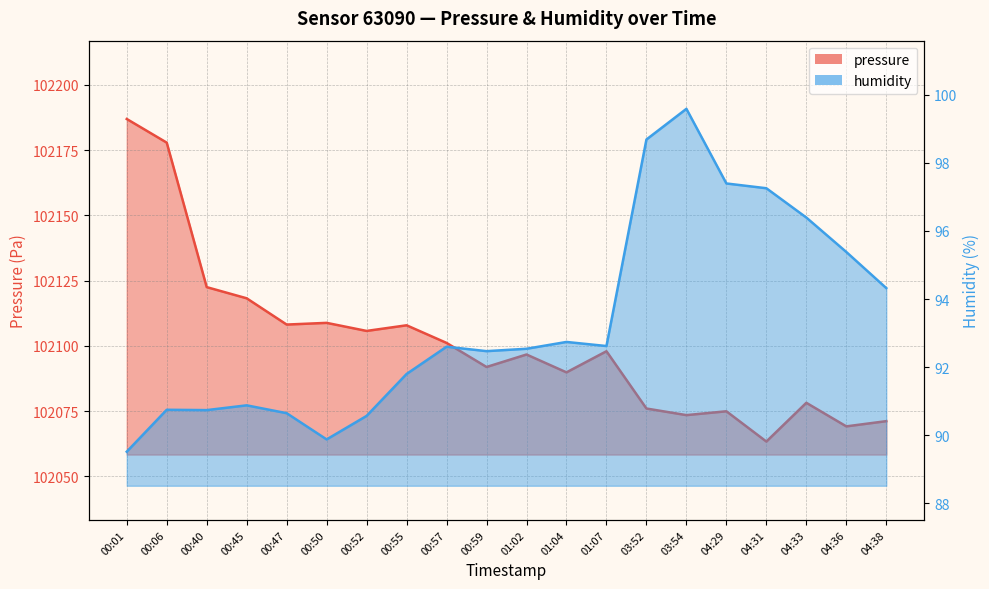

At how many categories does at least one series exceed 95007?

20